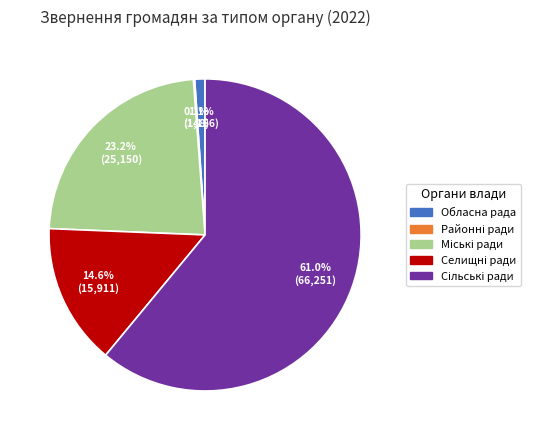

Does any single category account for the majority?

Yes